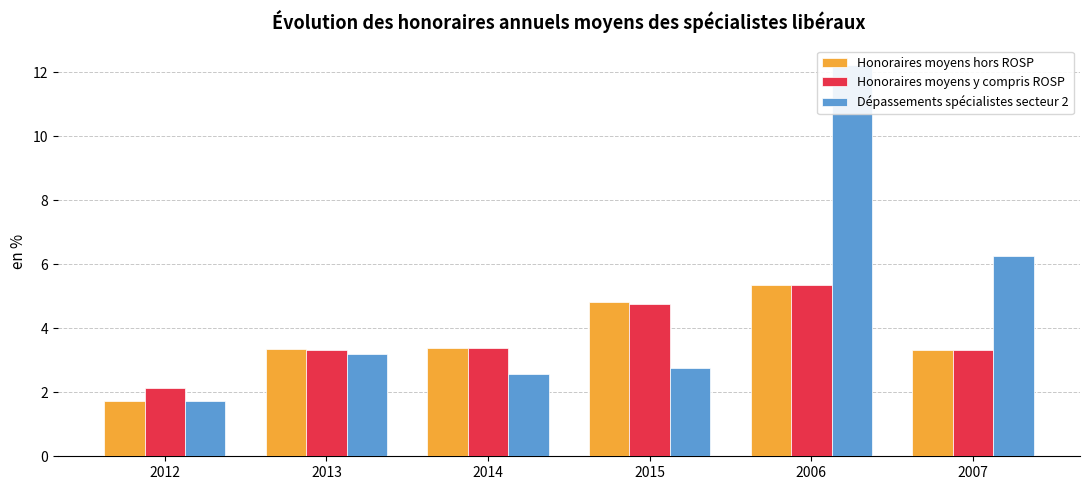

What is the label of the 5th bar from the right?

2013